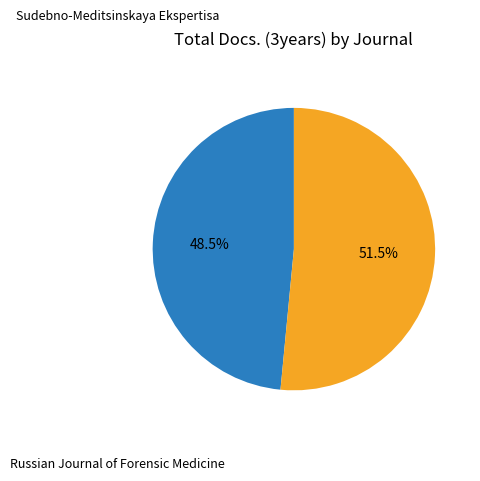

Is there a majority slice in this chart?

Yes